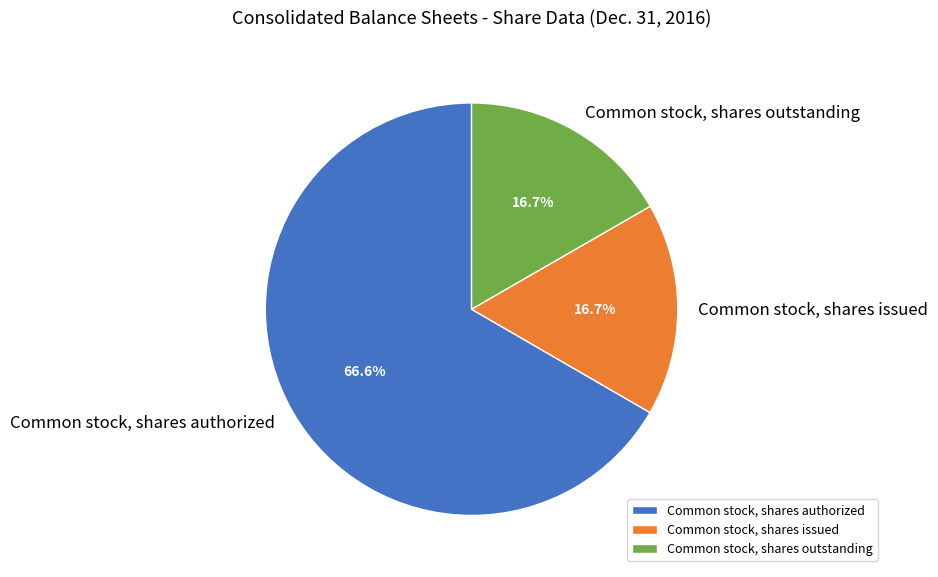

Is it true that Common stock, shares issued is 17% of the pie?

True